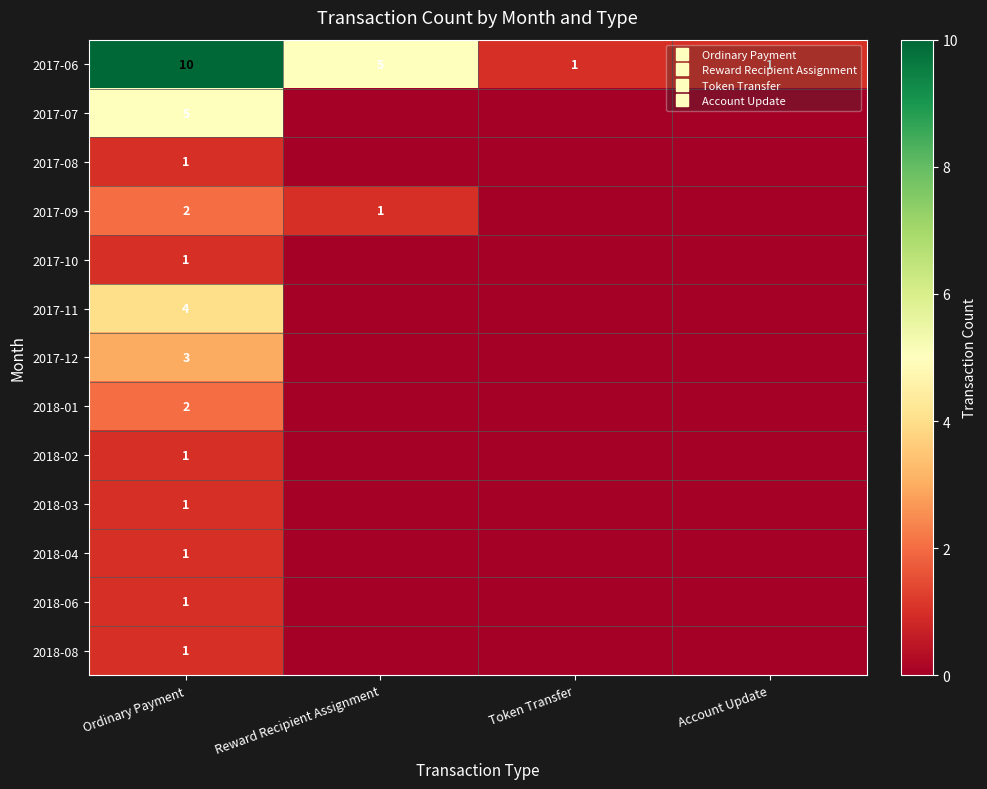

Is it true that 2017-12 equals 5 at Ordinary Payment?

False